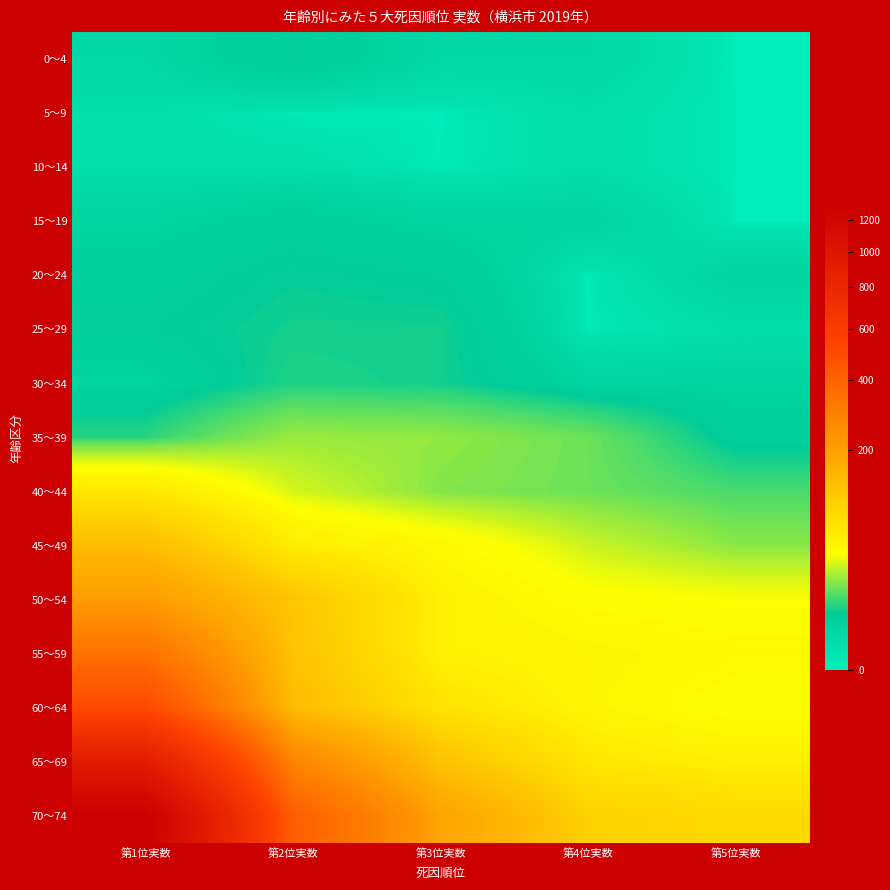

At how many categories does at least one series exceed 731?

1